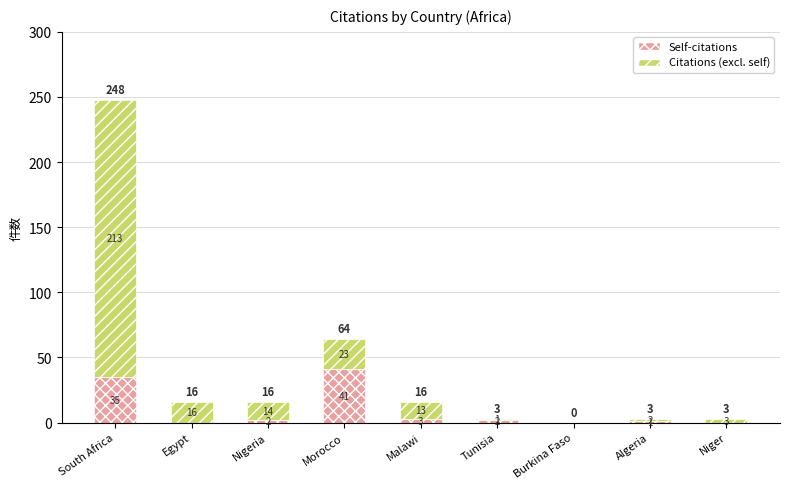

At which category is the sum across all series the highest?

South Africa